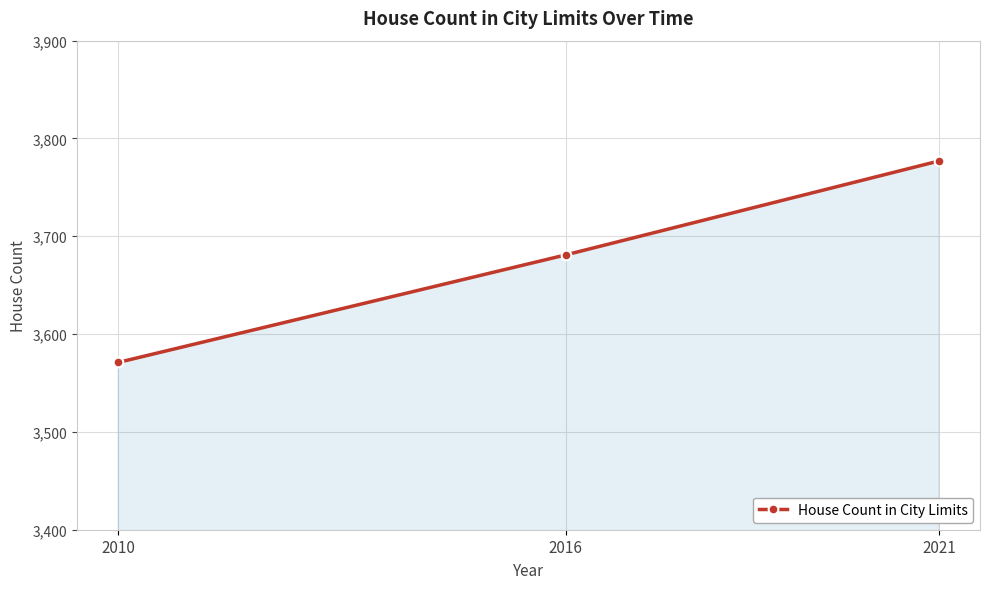

Count the number of categories in the chart.

3